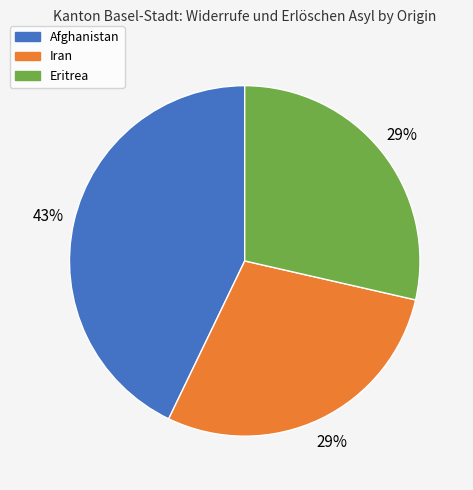

To the nearest percent, what is the average slice percentage?

33%